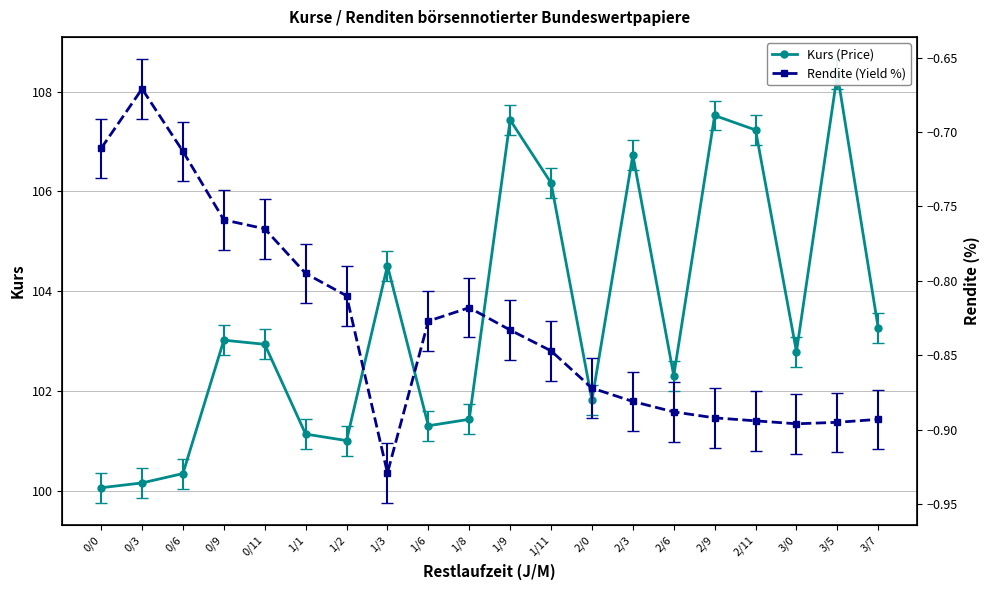

What are all the series names shown in the legend?

Kurs (Price), Rendite (Yield %)